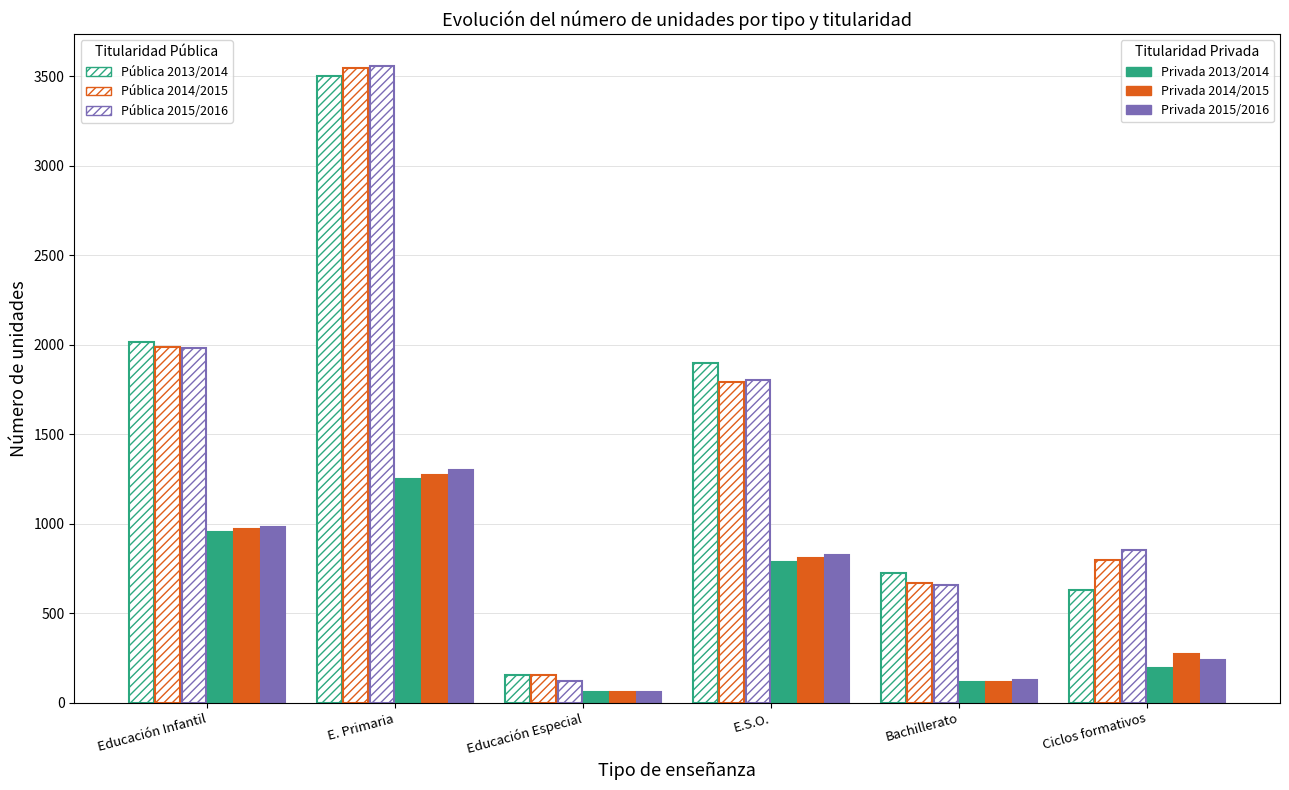

Which has a higher value, Educación Especial or Bachillerato?

Bachillerato